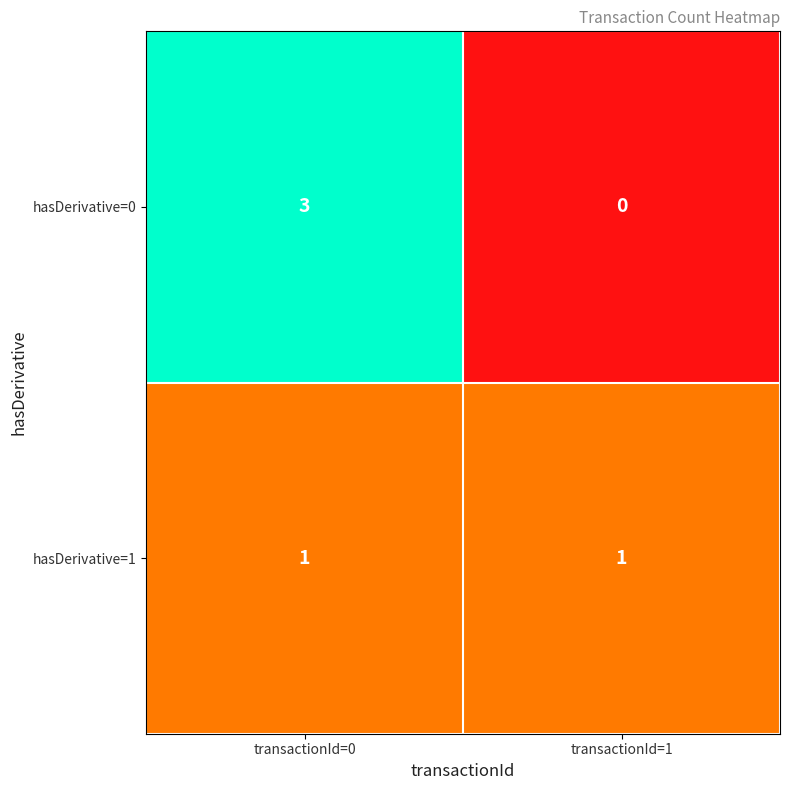

Which label corresponds to the largest value in the chart?

transactionId=0